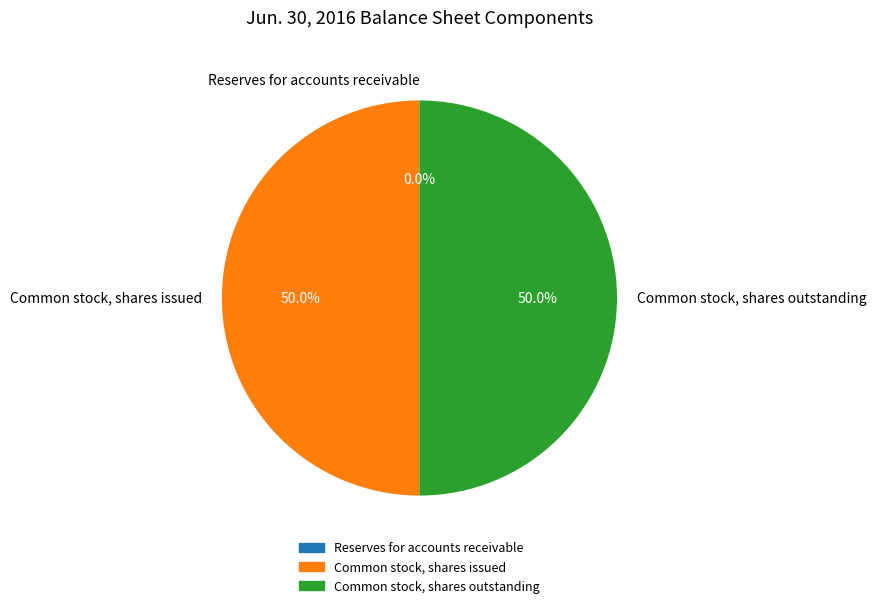

Approximately how many times larger is the value at Common stock, shares issued compared to Common stock, shares outstanding?

1.0